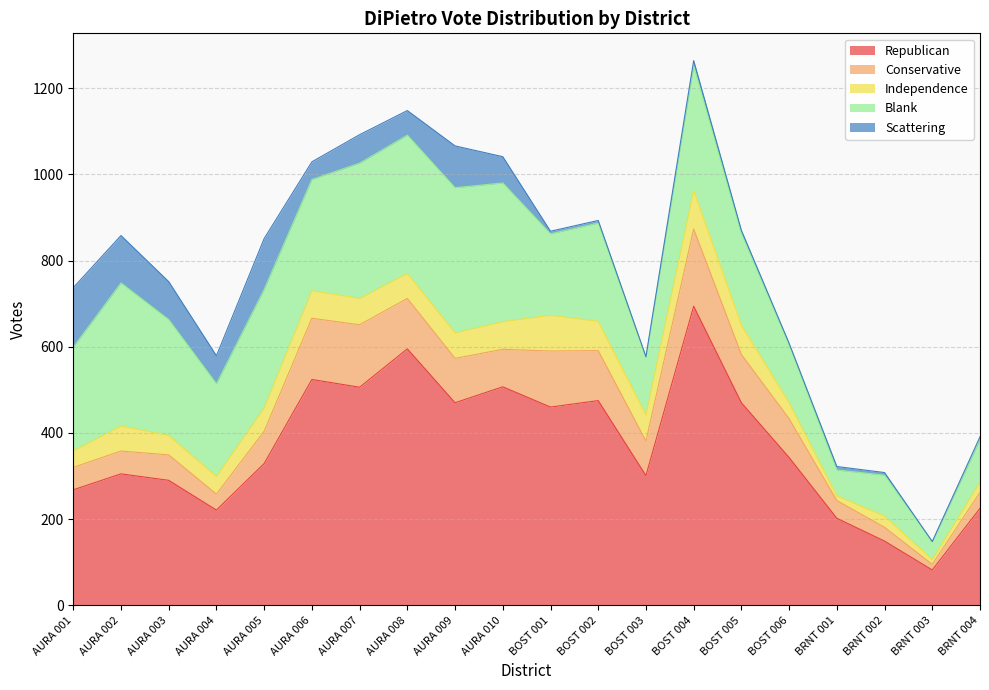

What are all the series names shown in the legend?

Republican, Conservative, Independence, Blank, Scattering